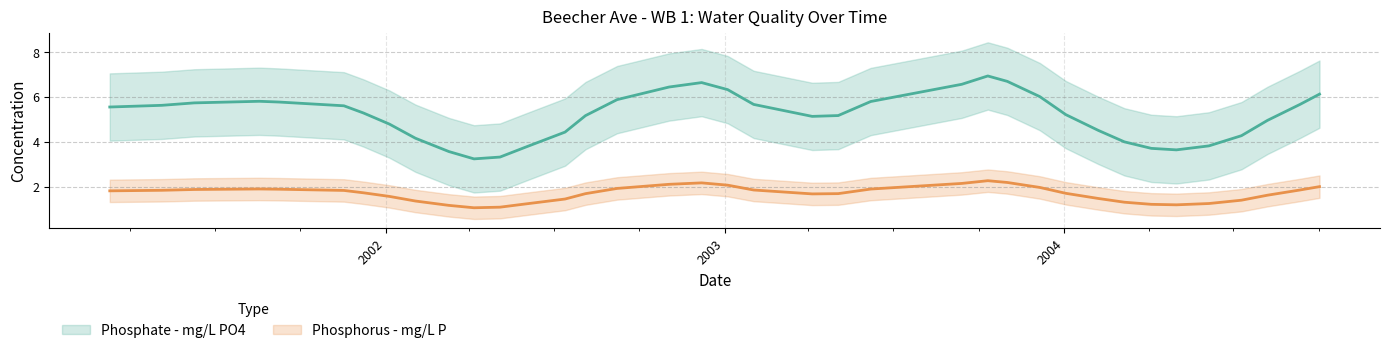

At which category is the sum across all series the highest?

2003-09-13